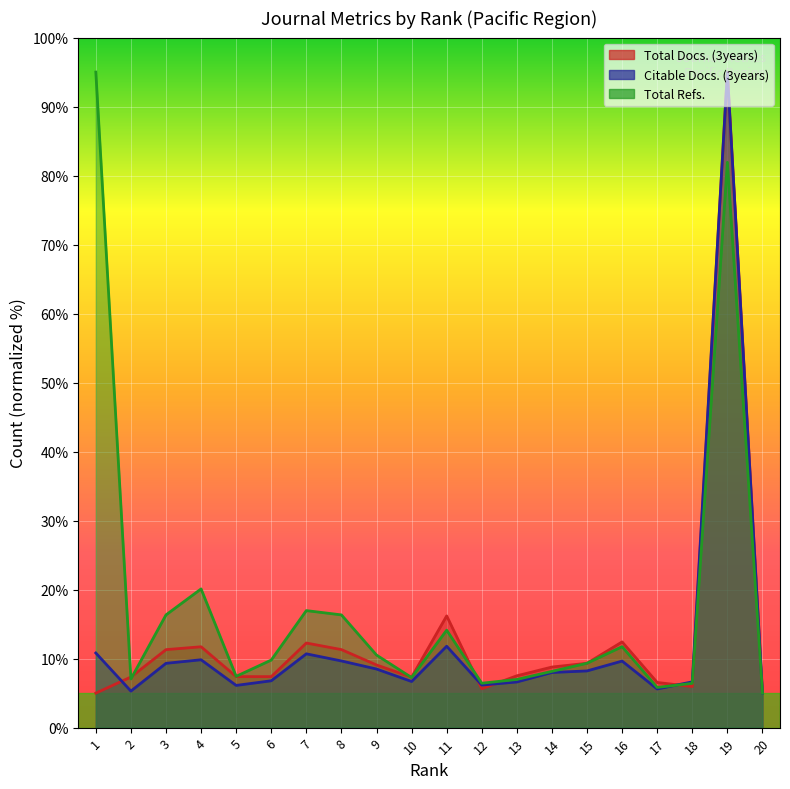

What is the difference between the maximum and minimum values in the Total Docs. (3years) series?

90.0